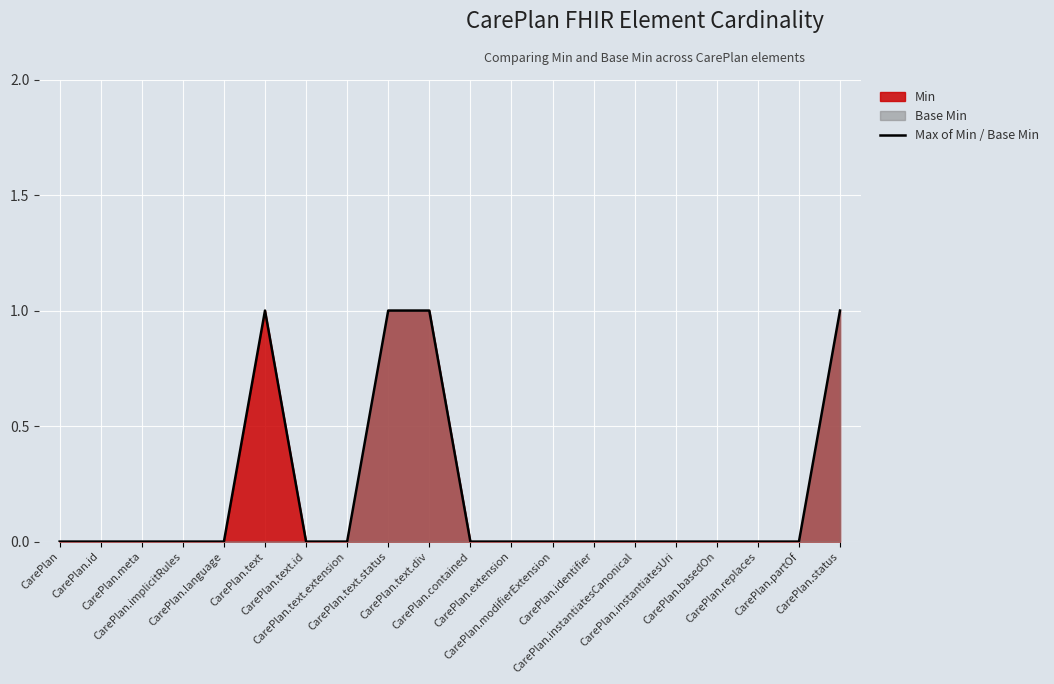

What is the greatest value displayed?

1